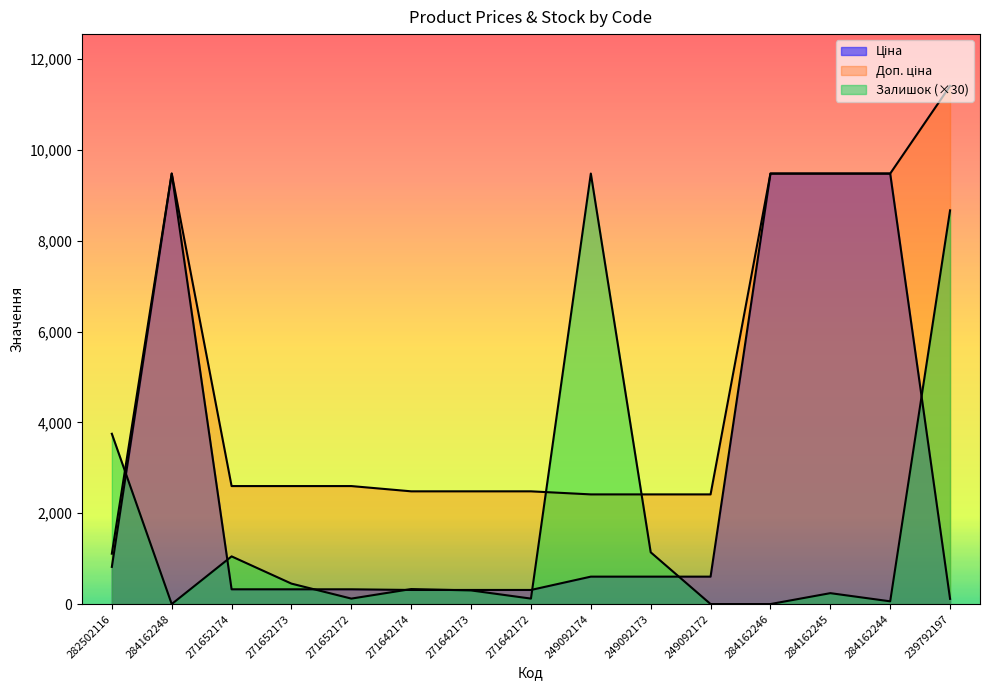

What is the label of the 1st point from the left?

282502116